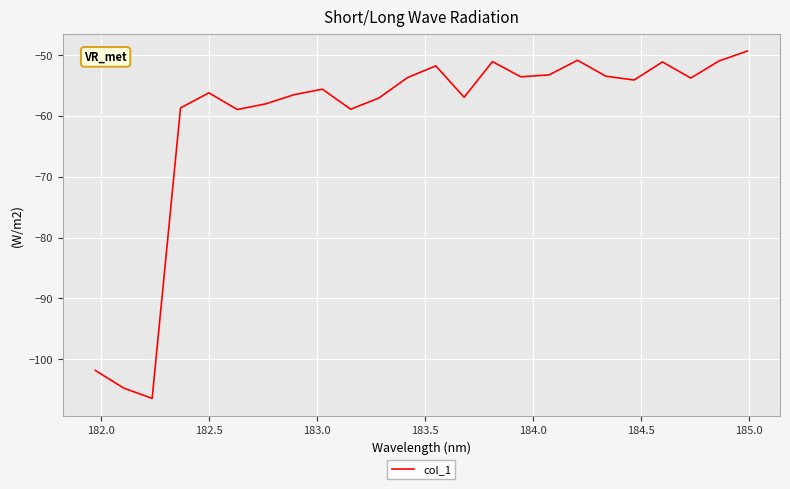

What is the greatest value displayed?

-49.3